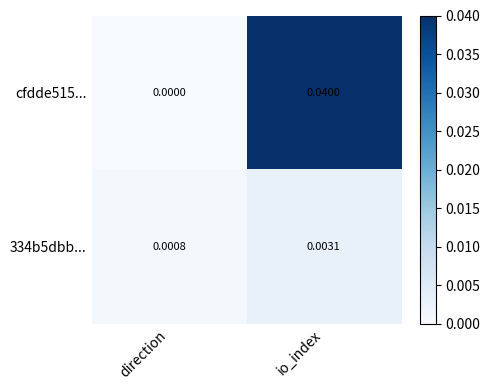

At which label is 334b5dbb... closest to 0?

direction